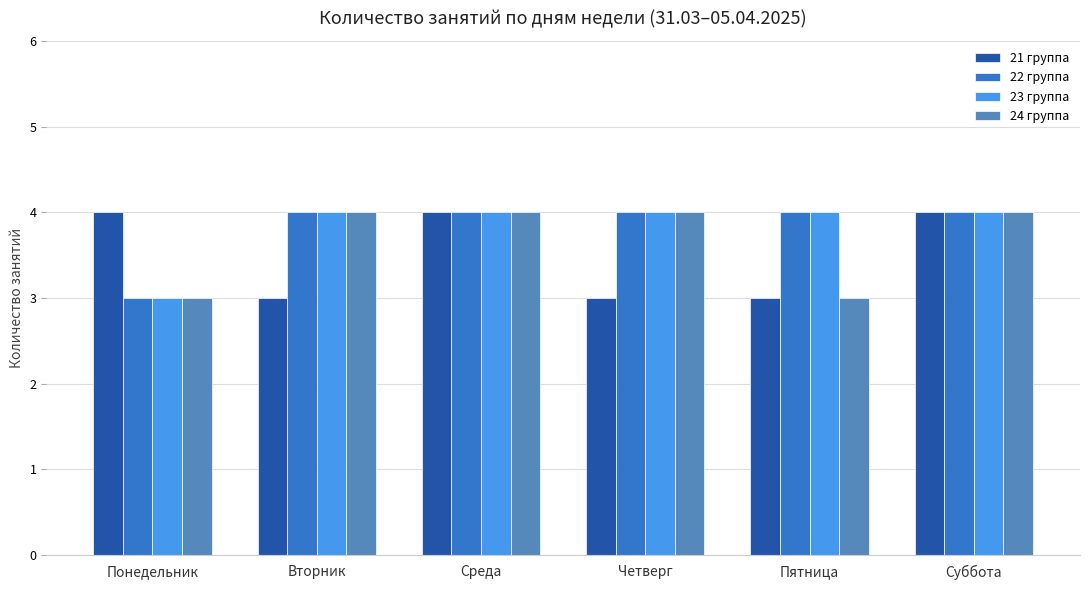

Reading left to right, transcribe all the data shown in this chart.

21 группа: Понедельник=4	Вторник=3	Среда=4	Четверг=3	Пятница=3	Суббота=4
22 группа: Понедельник=3	Вторник=4	Среда=4	Четверг=4	Пятница=4	Суббота=4
23 группа: Понедельник=3	Вторник=4	Среда=4	Четверг=4	Пятница=4	Суббота=4
24 группа: Понедельник=3	Вторник=4	Среда=4	Четверг=4	Пятница=3	Суббота=4